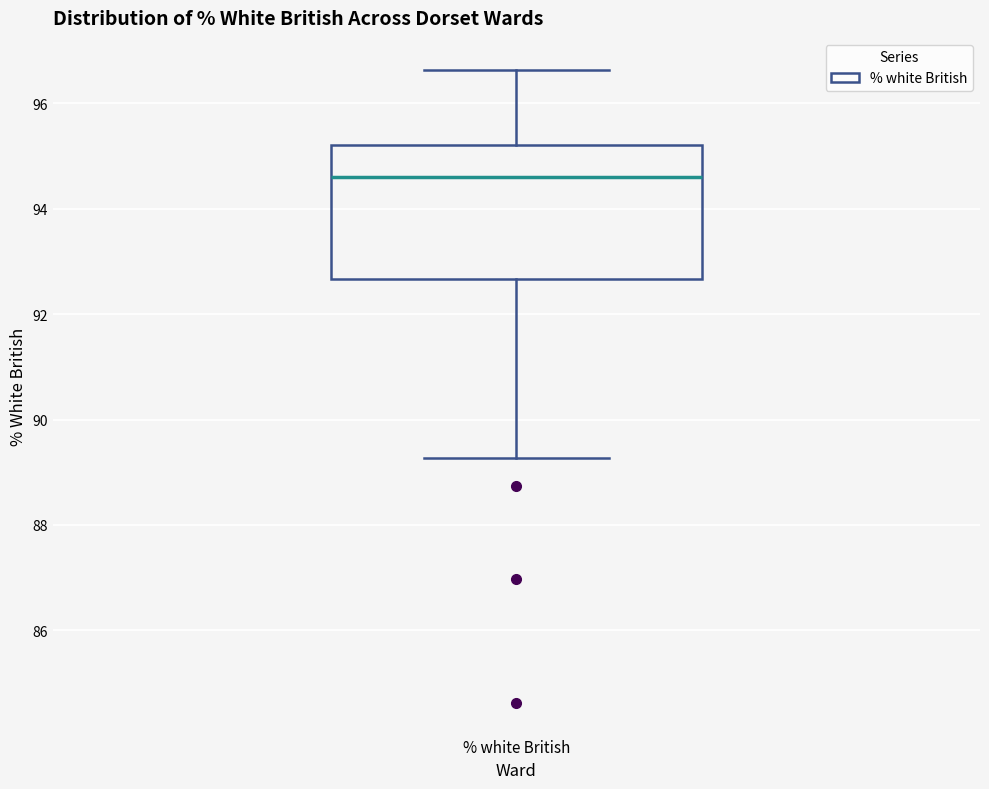

Transcribe this box plot: give where the median line is, the range the box spans, and where the two whiskers end, as read against the y-axis. The values are not printed on the chart, so give them approximately, as read against the axis.

median 94.6, box 92.6 to 95.2, whiskers 89.2 to 96.6